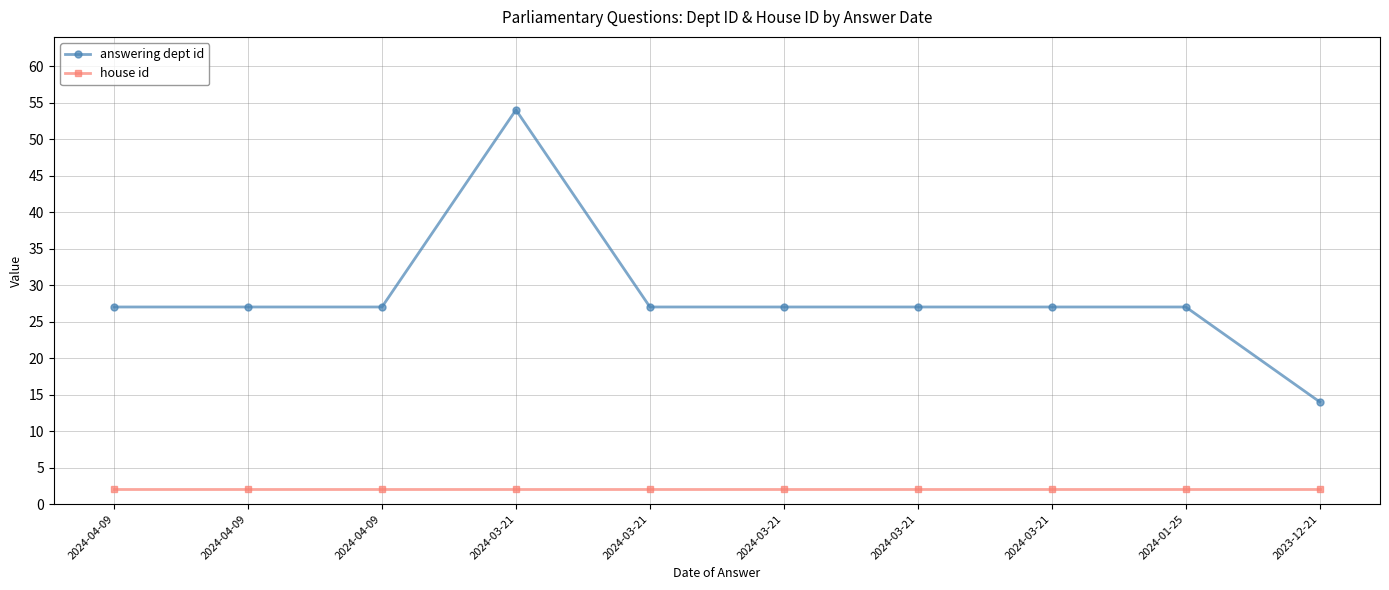

Which series has the largest total across all categories?

answering dept id